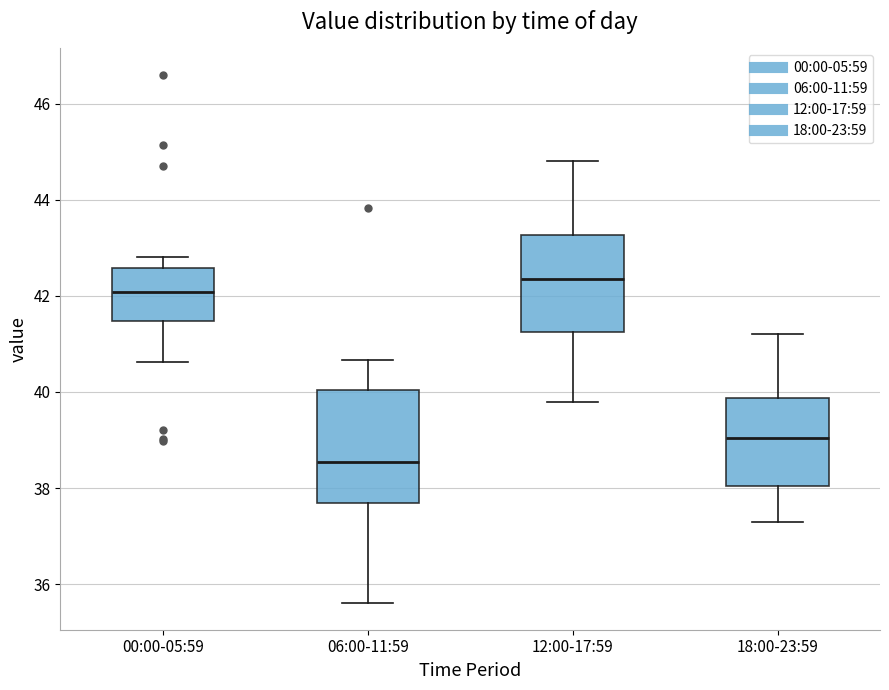

Reading left to right, transcribe this box plot: for each box, give where its median line is, the range the box spans, and where its two whiskers end, as read against the y-axis. The values are not printed on the chart, so give them approximately, as read against the axis.

00:00-05:59: median 42.0, box 41.4 to 42.6, whiskers 40.6 to 42.8
06:00-11:59: median 38.6, box 37.6 to 40.0, whiskers 35.6 to 40.6
12:00-17:59: median 42.4, box 41.2 to 43.2, whiskers 39.8 to 44.8
18:00-23:59: median 39.0, box 38.0 to 39.8, whiskers 37.4 to 41.2